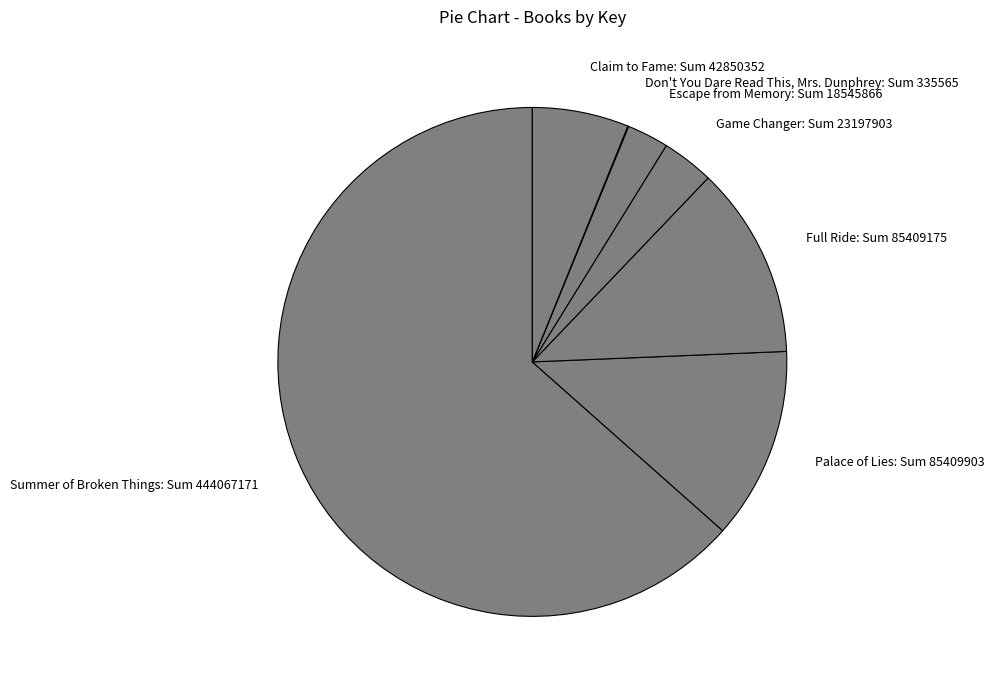

Is the sum of Summer of Broken Things: Sum 444067171 and Palace of Lies: Sum 85409903 greater than half?

Yes